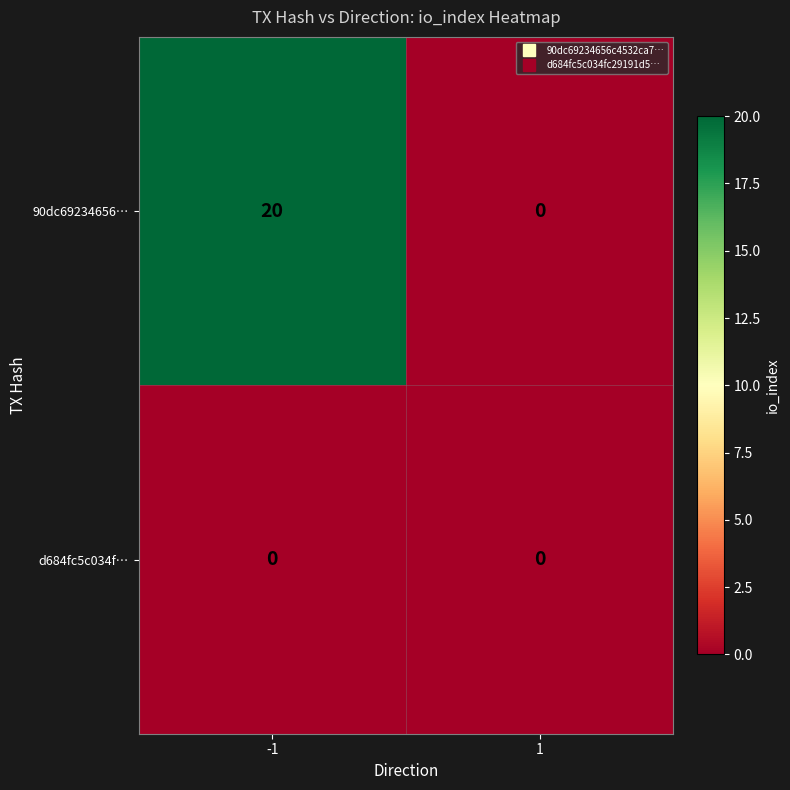

What is the approximate value of 90dc69234656… at -1?

20